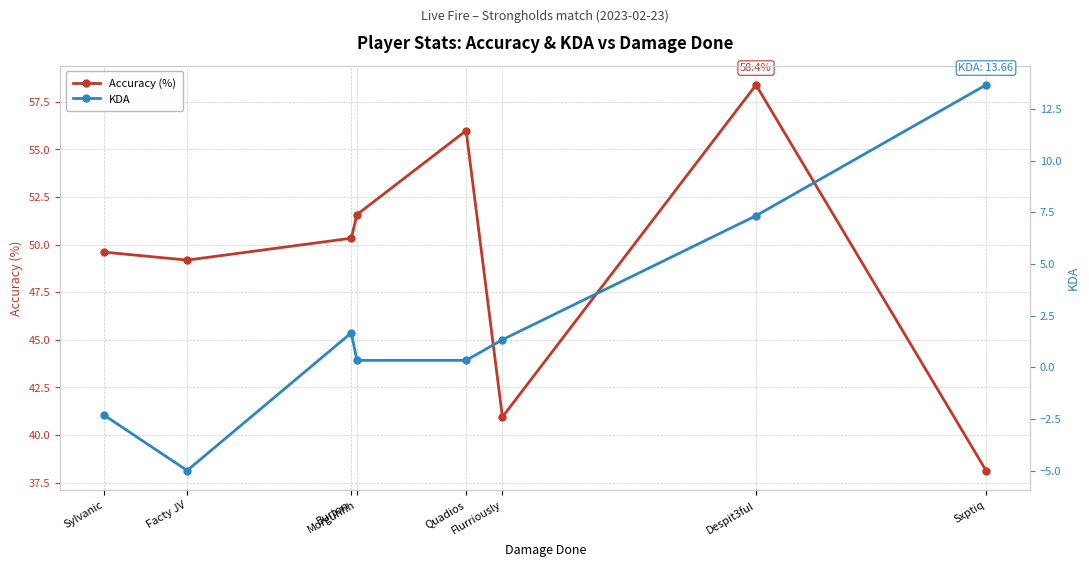

List the series in order of their overall mean, lowest first.

KDA, Accuracy (%)